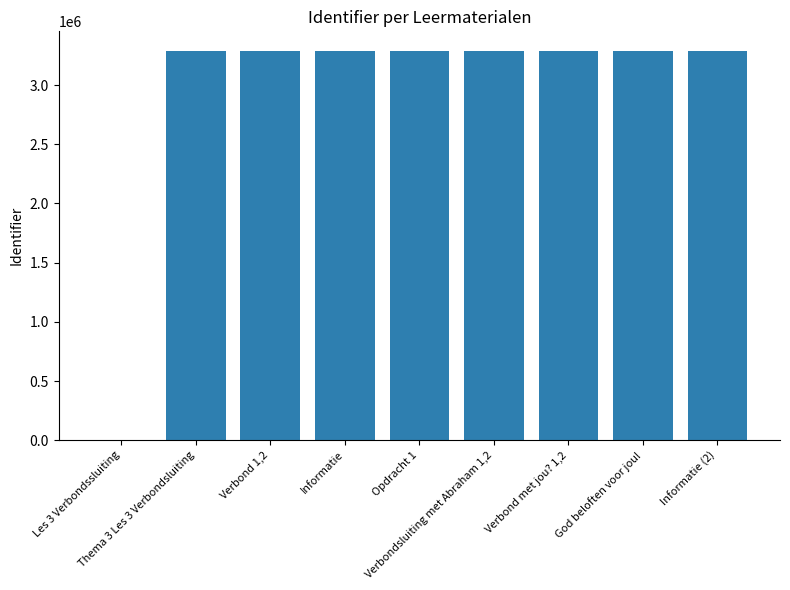

What is the greatest value displayed?

3289102